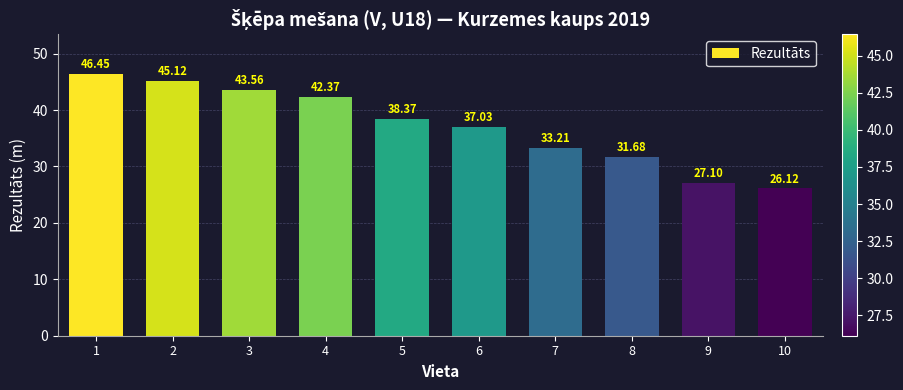

How many data points are above 38?

5